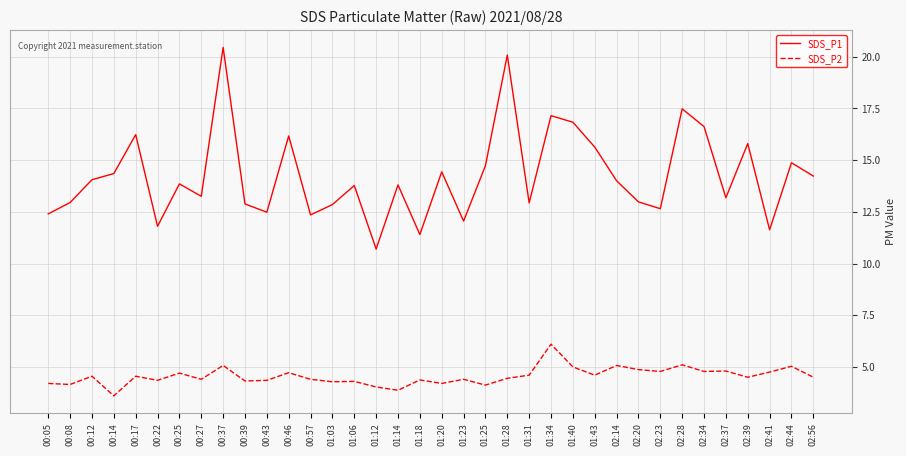

The SDS_P1 series shows 11.6 at 02:41. True or false?

True